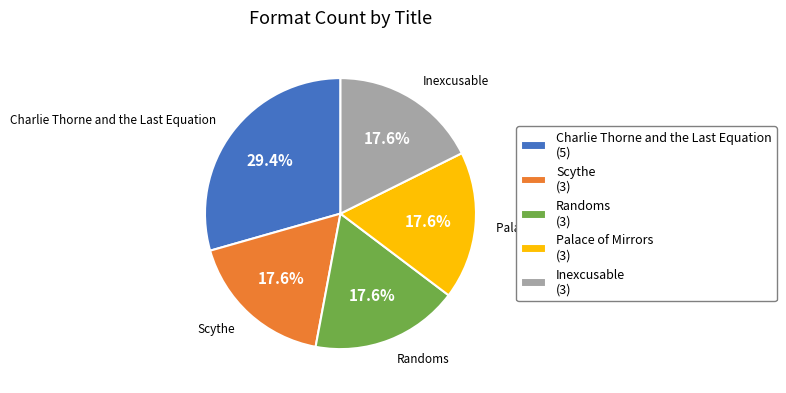

What portion of the pie excludes Inexcusable?

82.4%